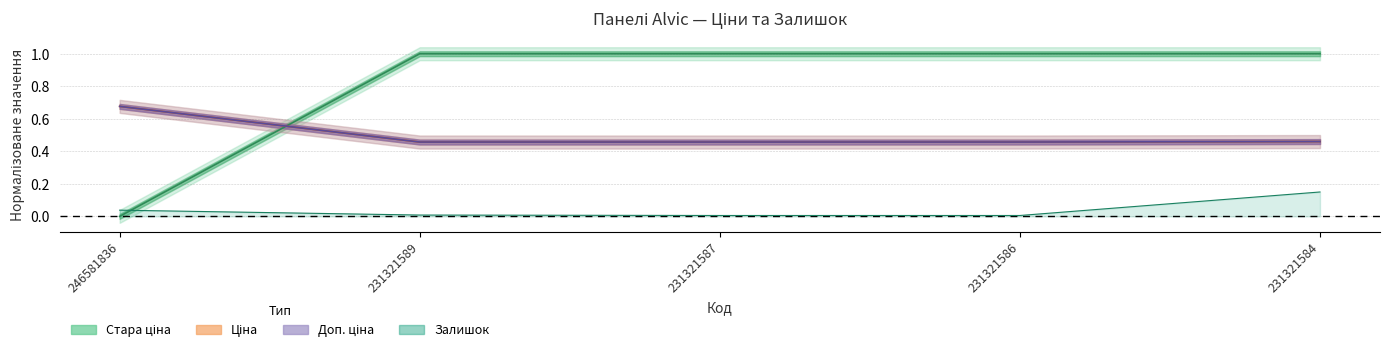

Does the chart display data point markers on the line(s)?

No